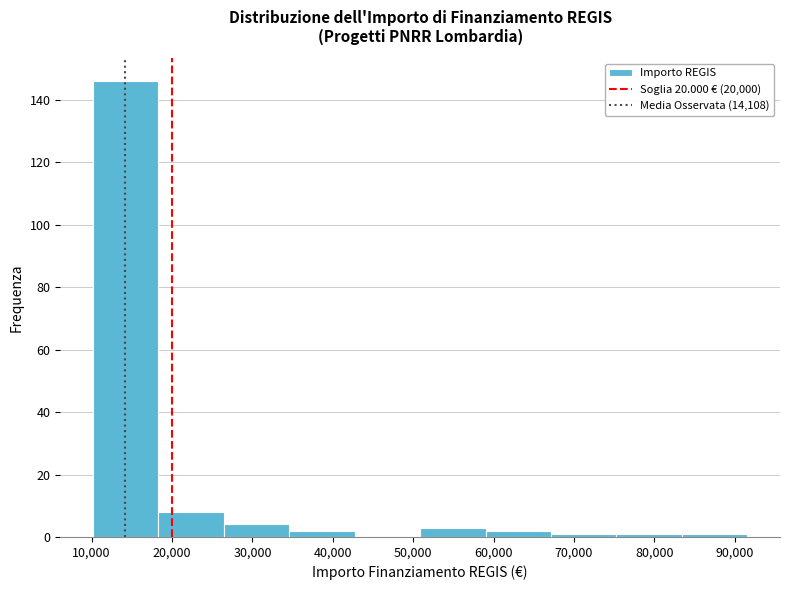

How tall is the bar that spans 35000 to 43000 on the x-axis? Neither the bar edges nor the heights are printed on the chart, so give them approximately, as read against the axes.

2